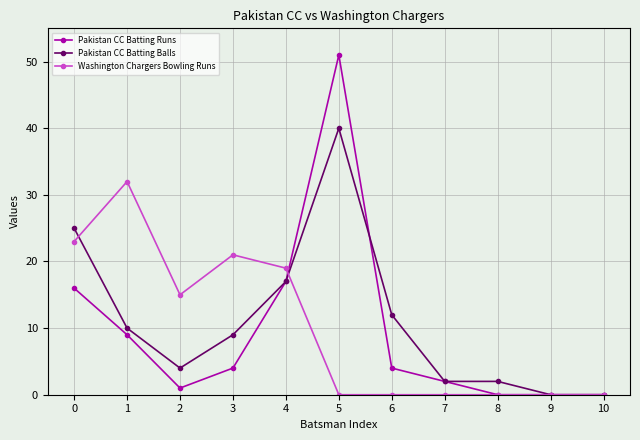

Reading right to left, list all the values displayed in this chart.

Pakistan CC Batting Runs: 0	0	0	2	4	51	17	4	1	9	16
Pakistan CC Batting Balls: 0	0	2	2	12	40	17	9	4	10	25
Washington Chargers Bowling Runs: 0	0	0	0	0	0	19	21	15	32	23